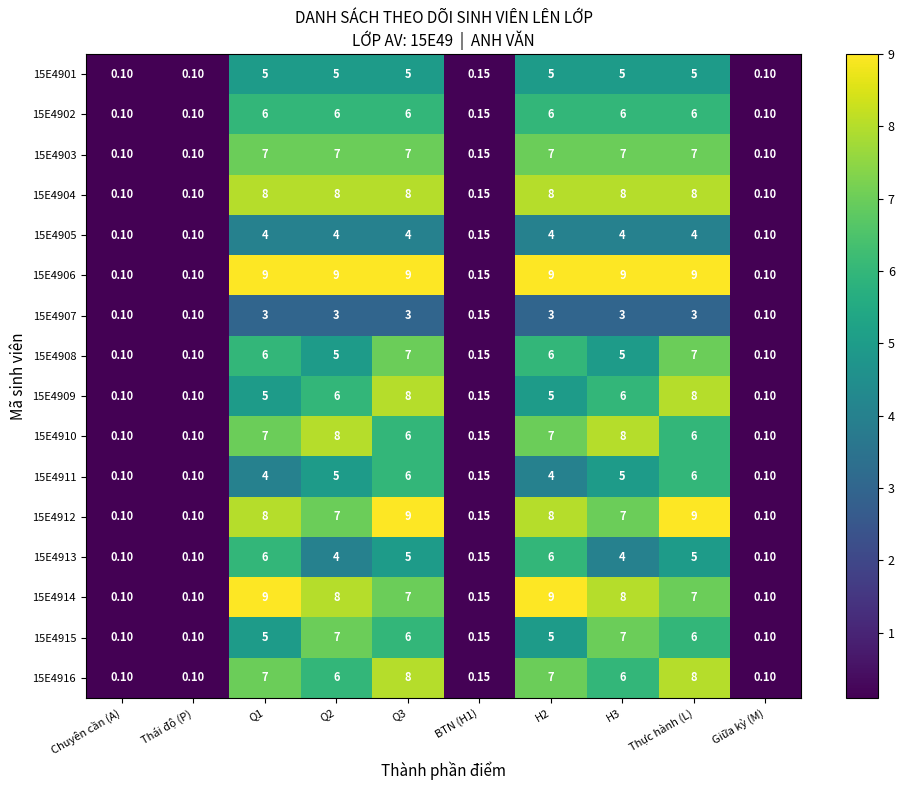

Is the value of 15E4903 at H2 greater than the value of 15E4916 at Thái độ (P)?

Yes